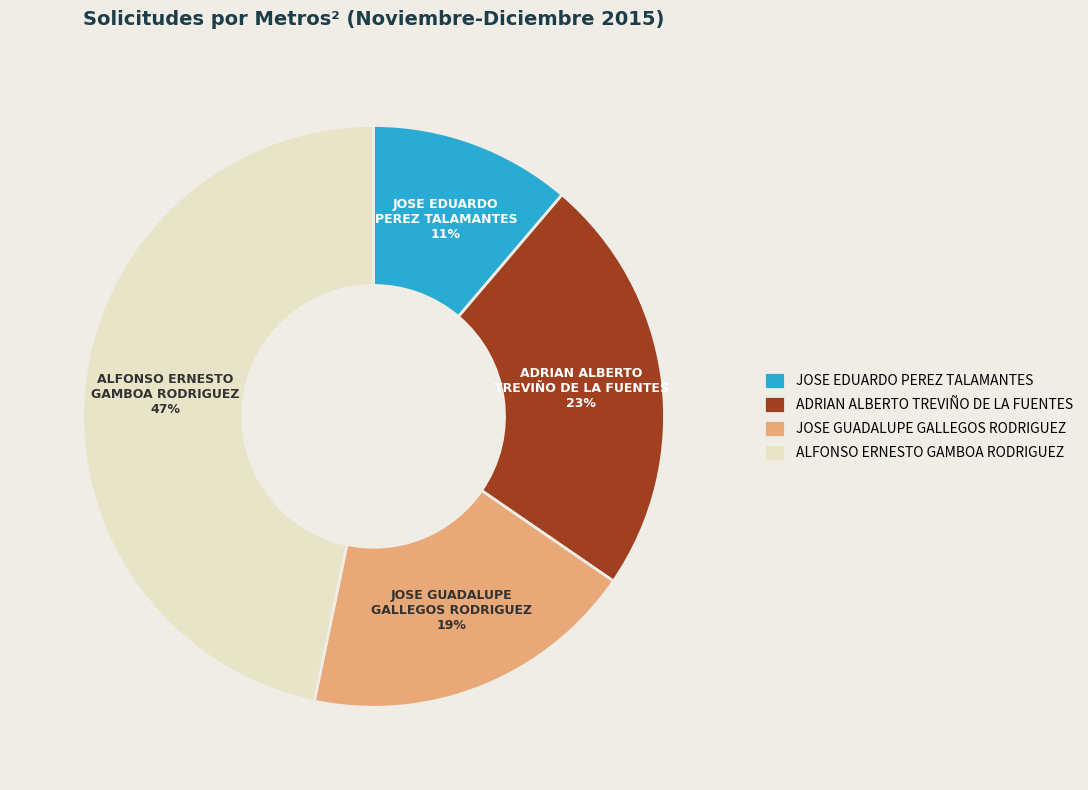

Do ADRIAN ALBERTO TREVIÑO DE LA FUENTES and ALFONSO ERNESTO GAMBOA RODRIGUEZ together represent more than half of the pie?

Yes